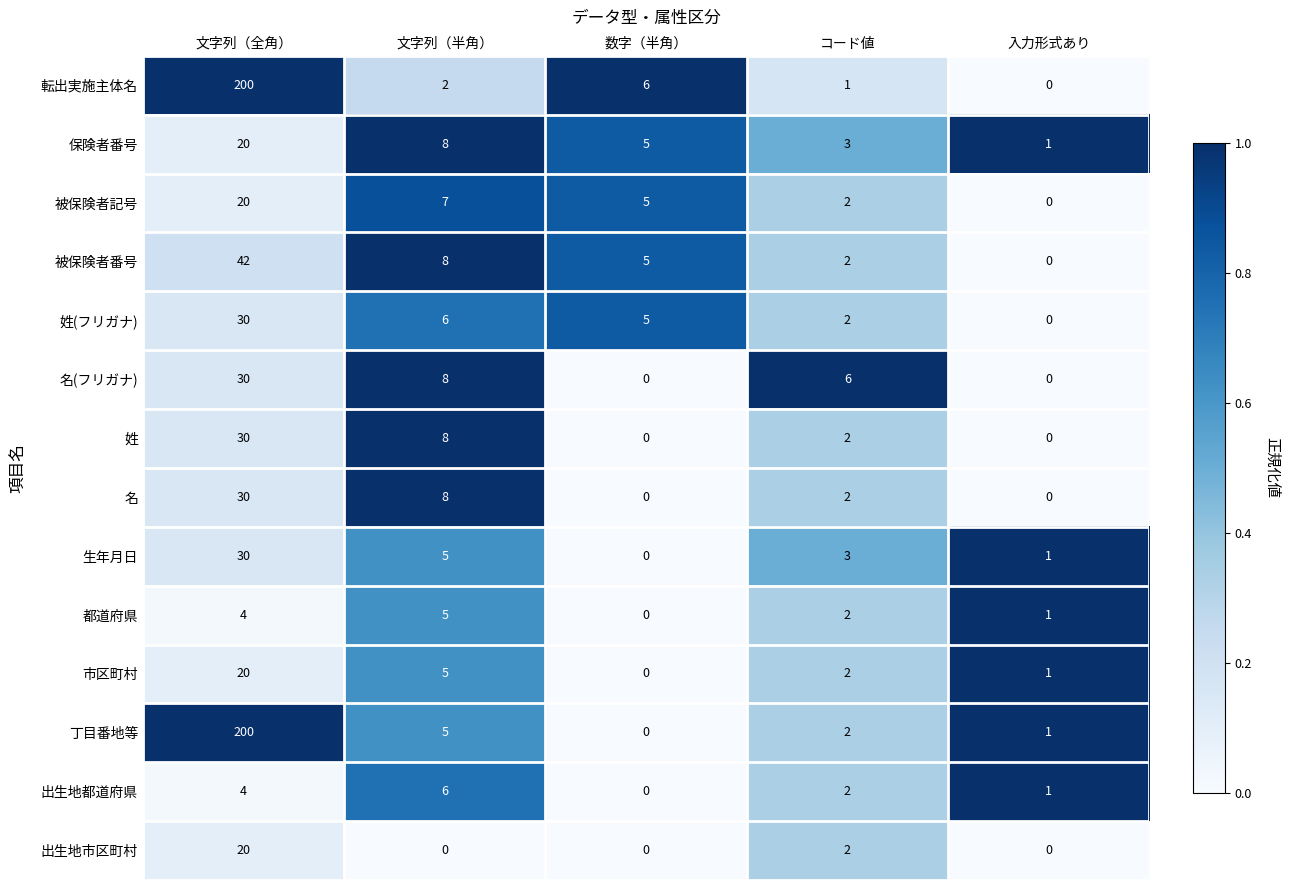

What is the average value of the 被保険者番号 series?

11